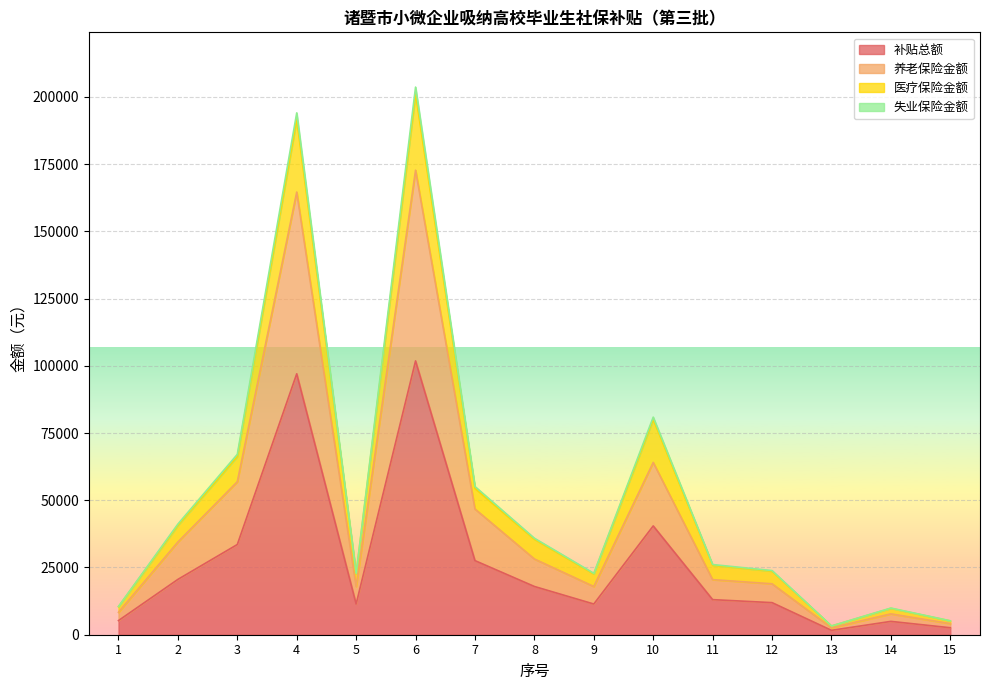

How many distinct data groups are displayed?

4